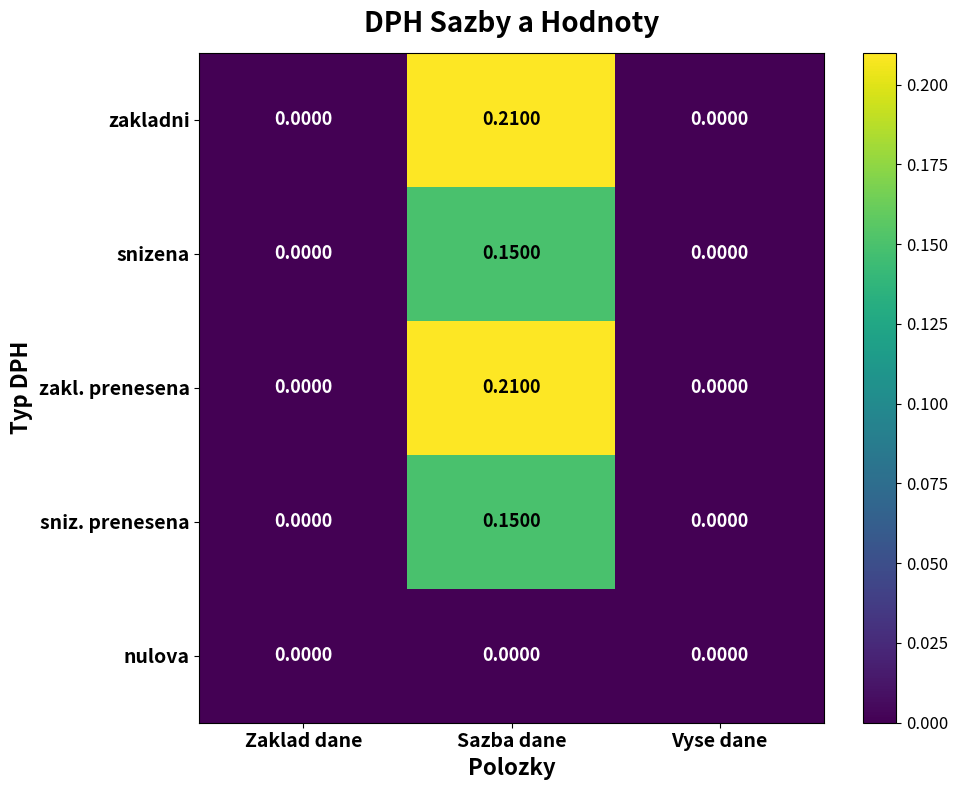

At which label does sniz. prenesena reach its peak?

Sazba dane